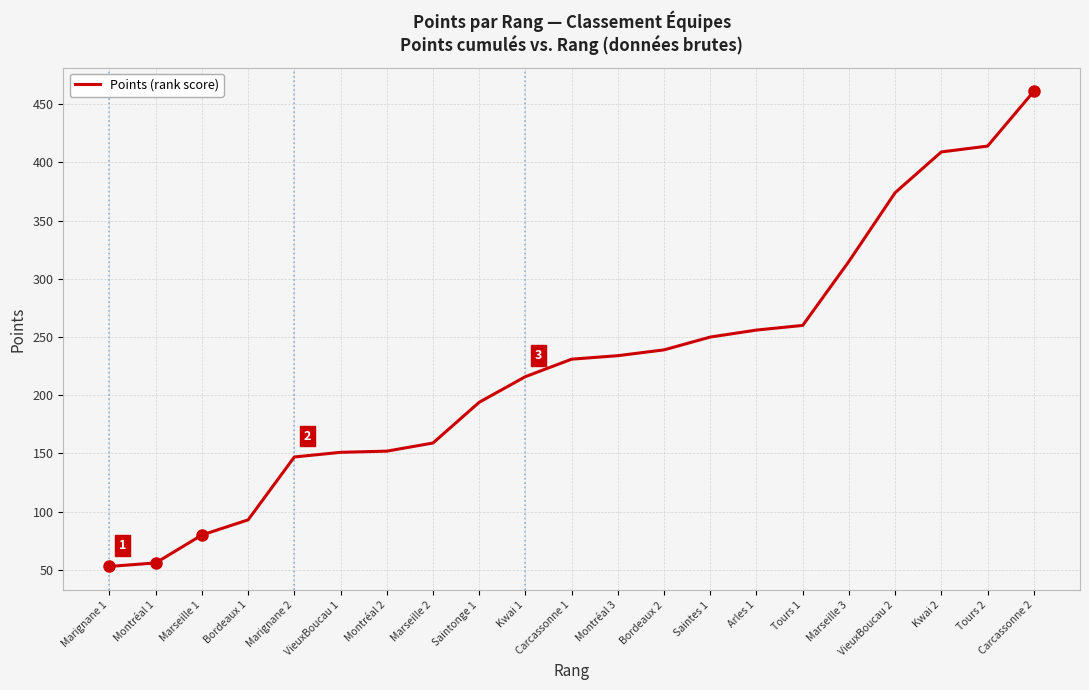

What position from the left is Tours 1?

16